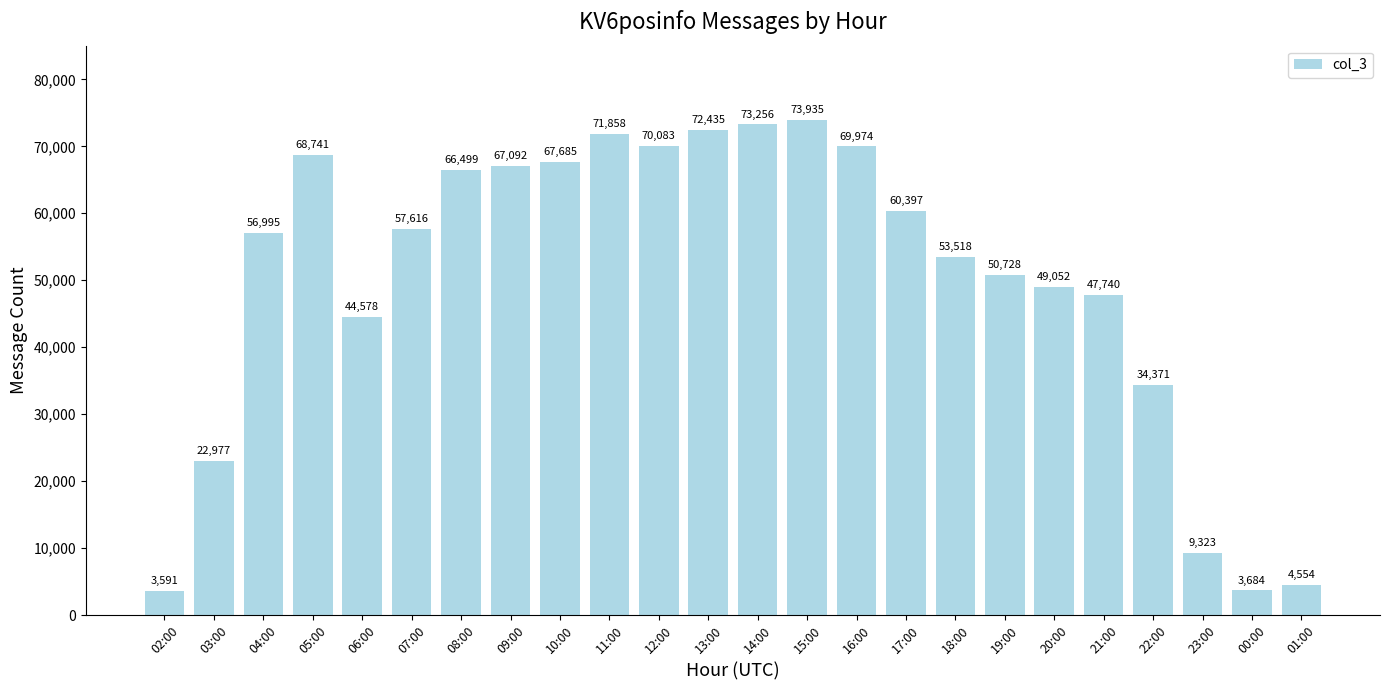

What is the change in value from 12:00 to 19:00?

-19355